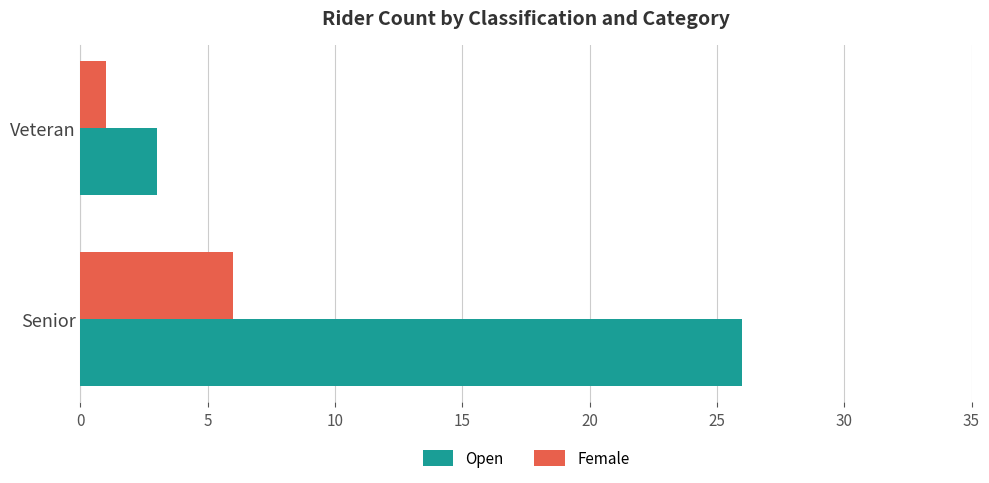

Which series has the largest total across all categories?

Open